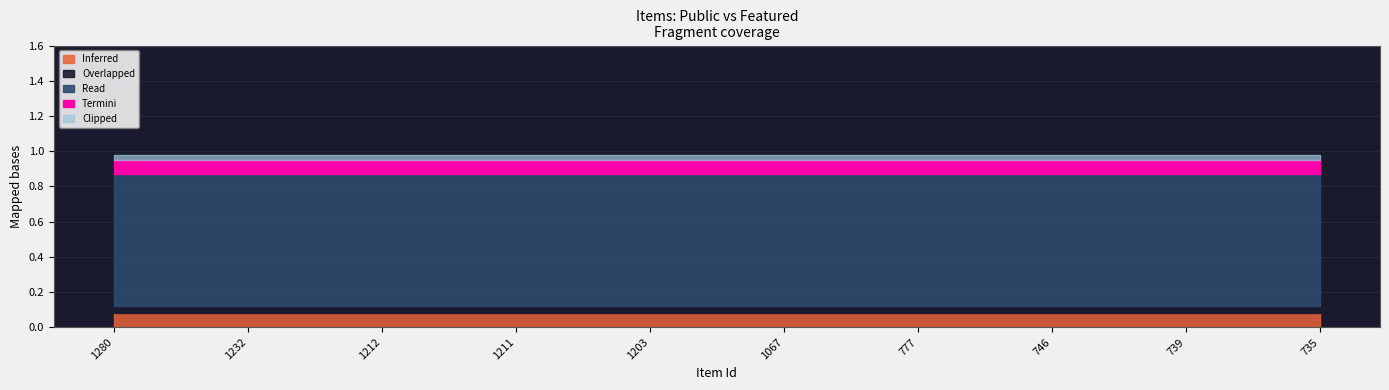

At which category is the sum across all series the highest?

1280